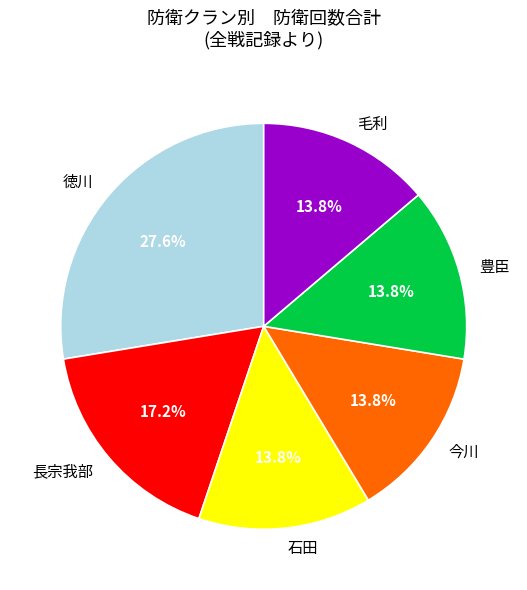

Does 石田 represent more than half of the total?

No